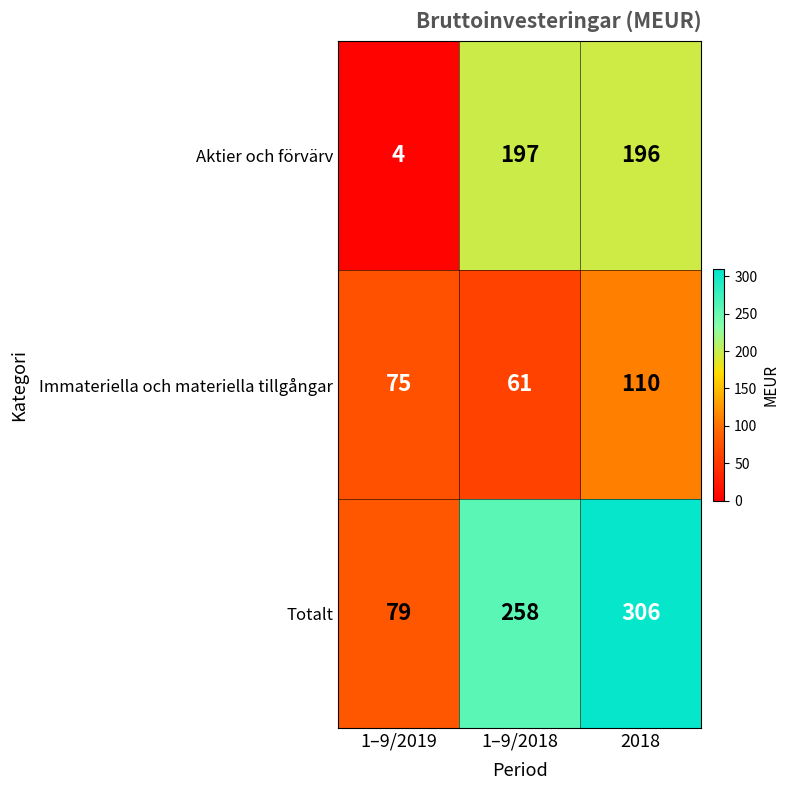

Reading right to left, transcribe all the data shown in this chart.

Aktier och förvärv: 196	197	4
Immateriella och materiella tillgångar: 110	61	75
Totalt: 306	258	79